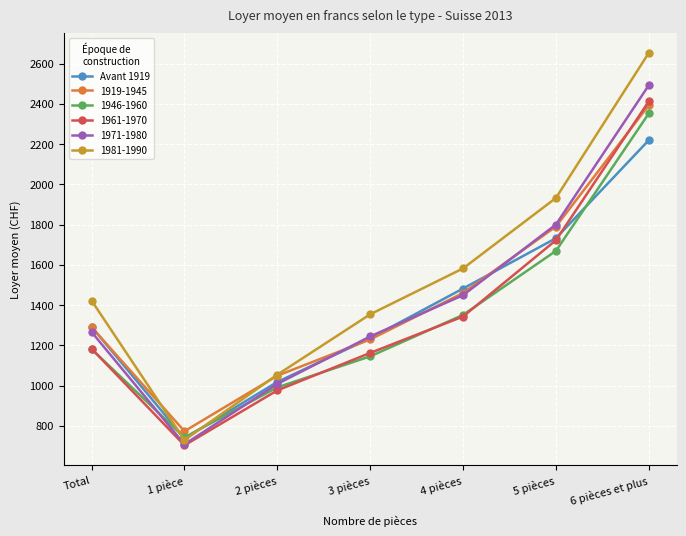

What position from the left is 4 pièces?

5